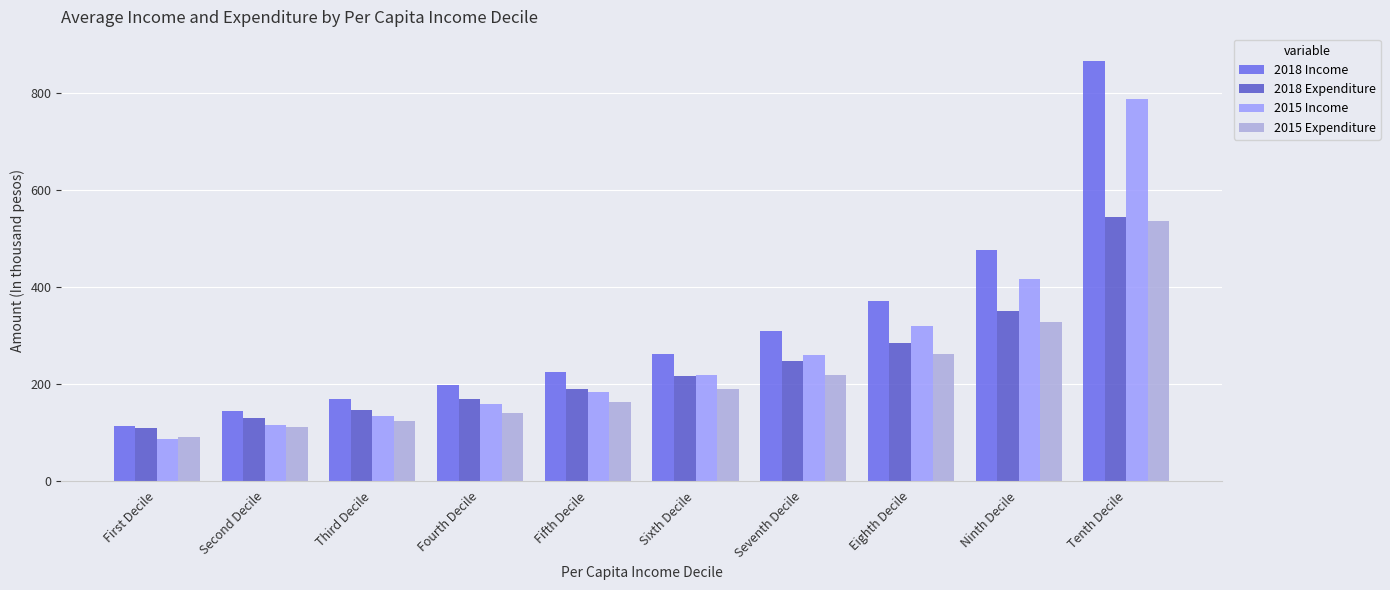

The 2018 Income series shows 197.0 at Fourth Decile. True or false?

True